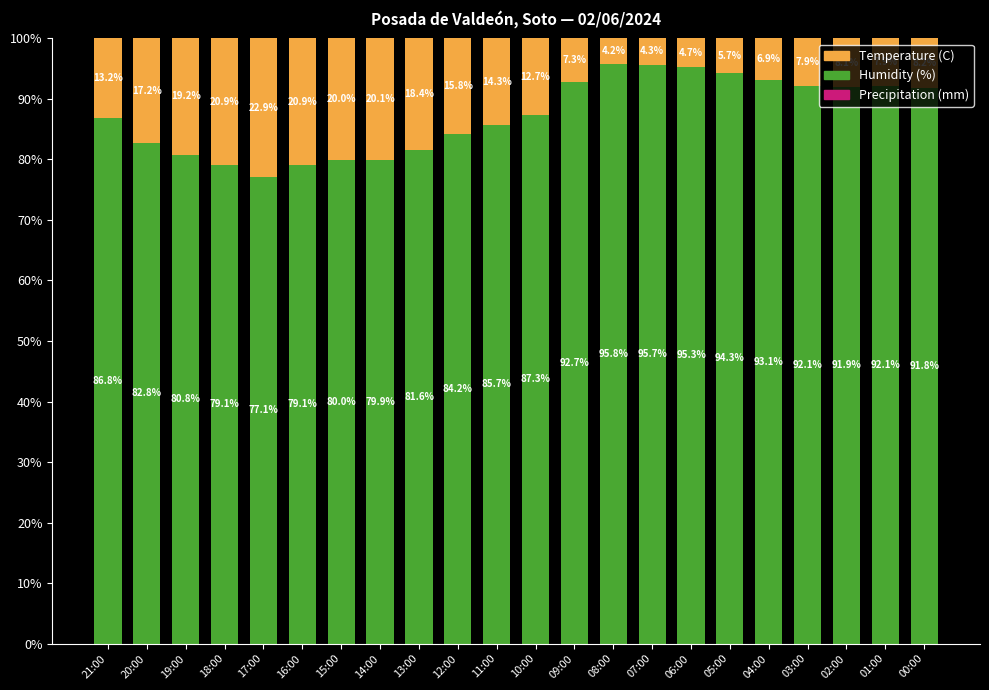

The Humidity (%) series shows 46.3 at 17:00. True or false?

False